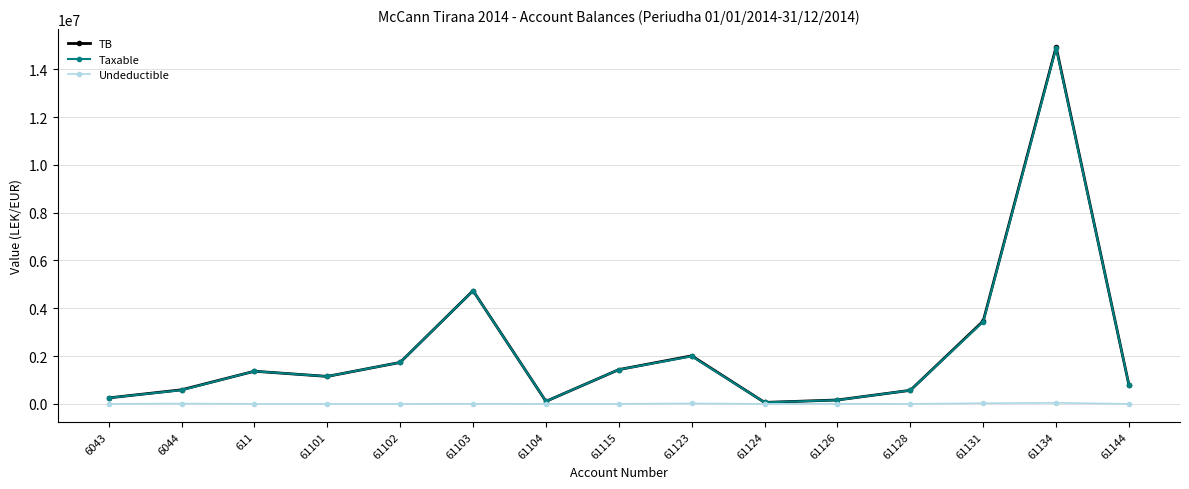

Is the value of Taxable at 61131 greater than the value of TB at 611?

Yes